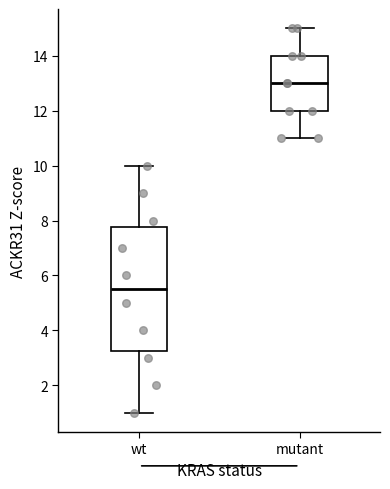

Which box's median line is the lowest?

wt